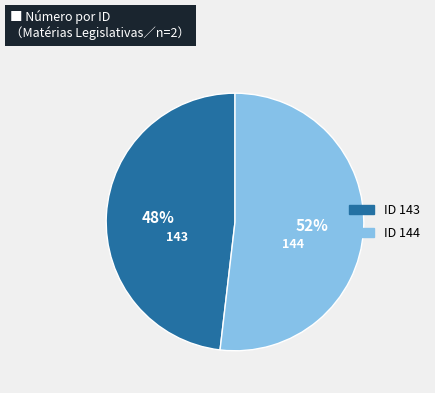

To the nearest percent, what is the difference between the largest and smallest slice percentages?

4%